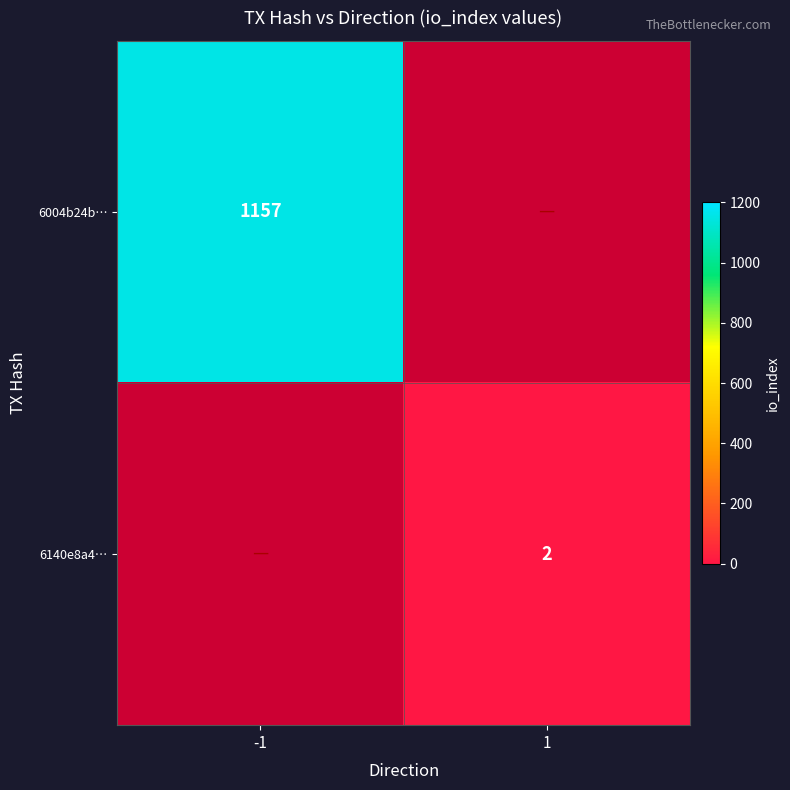

What is the smallest value displayed?

2.0